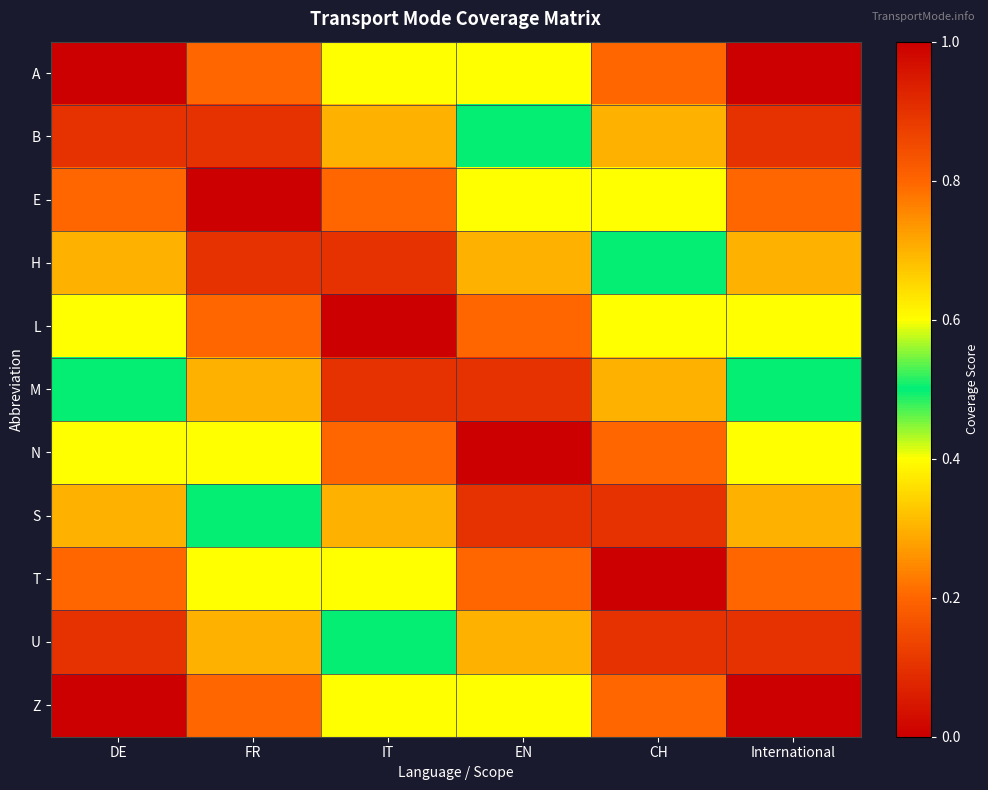

Rank the series by their maximum value, from highest to lowest.

A, E, L, N, T, Z, B, H, M, S, U